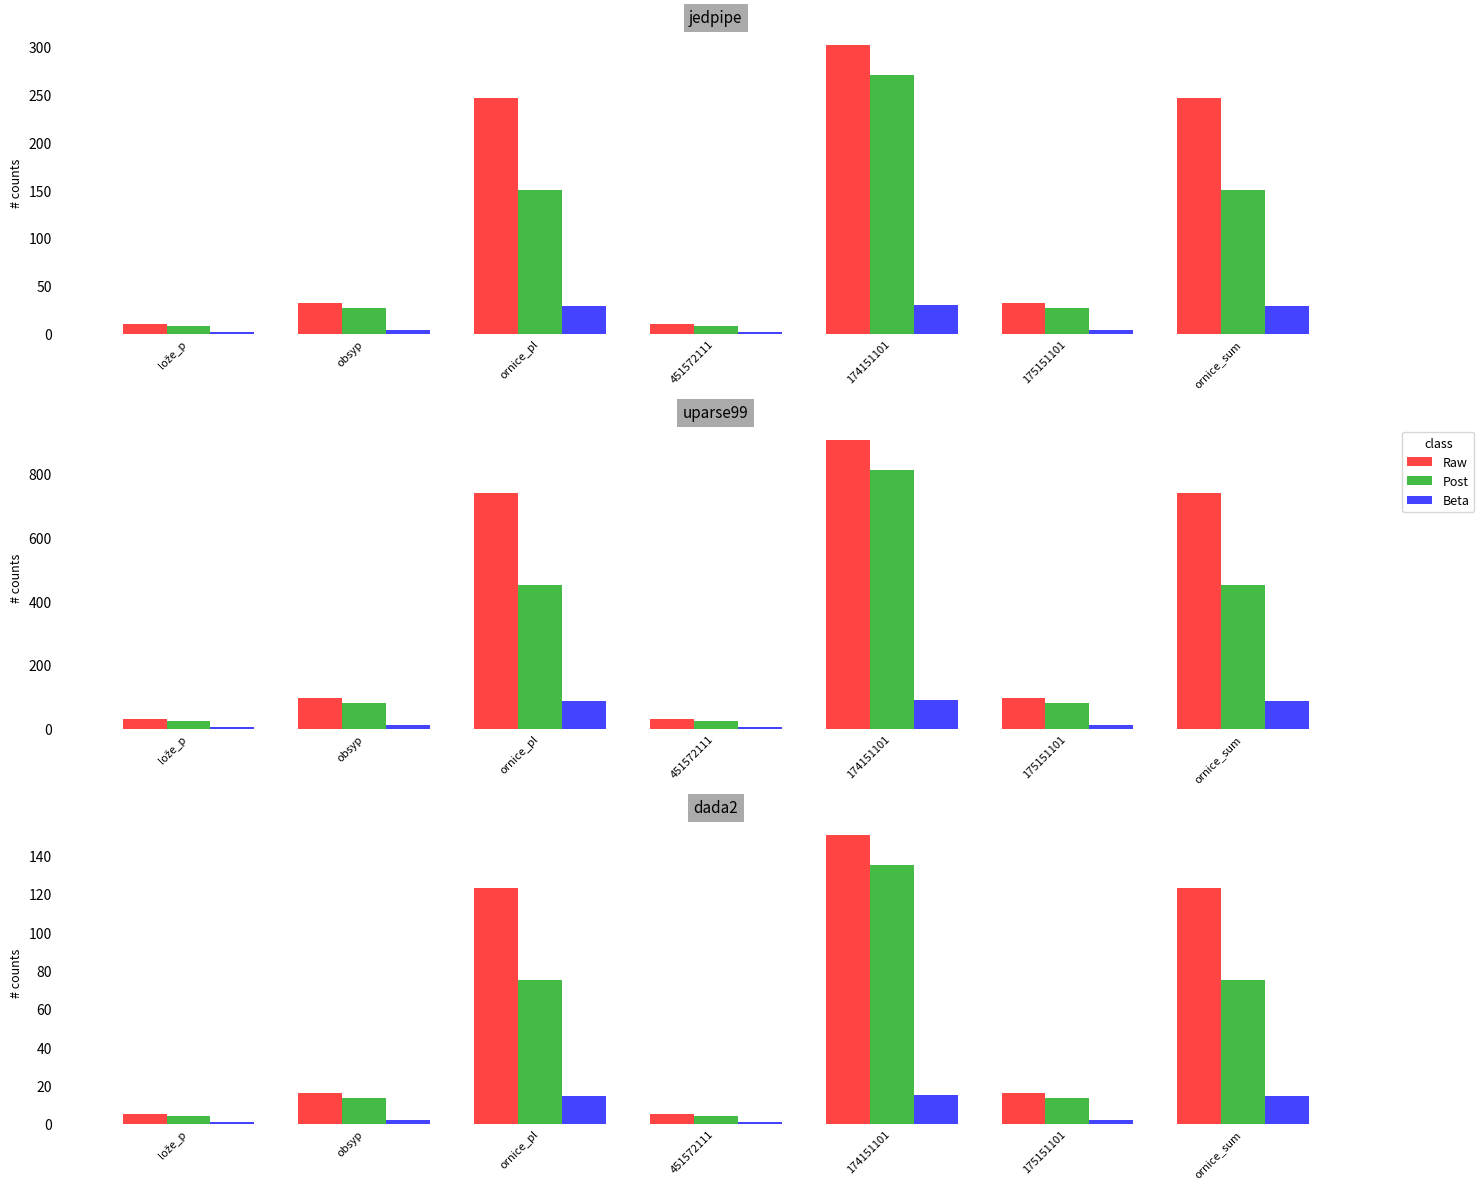

How many data points in Beta are less than 2?

2